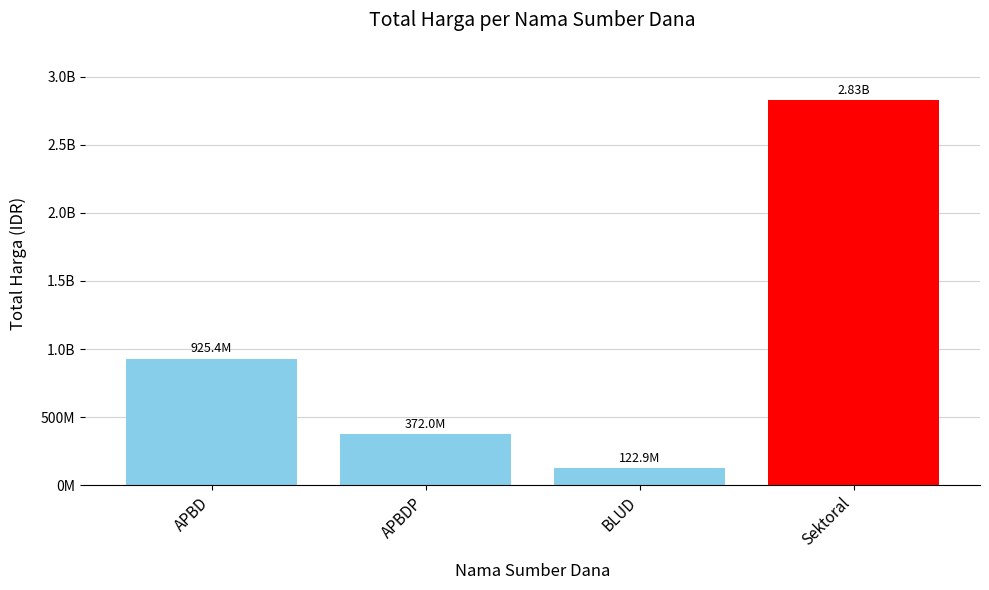

Reading left to right, list all the values displayed in this chart.

APBD=925388780	APBDP=371993150	BLUD=122855000	Sektoral=2826558195